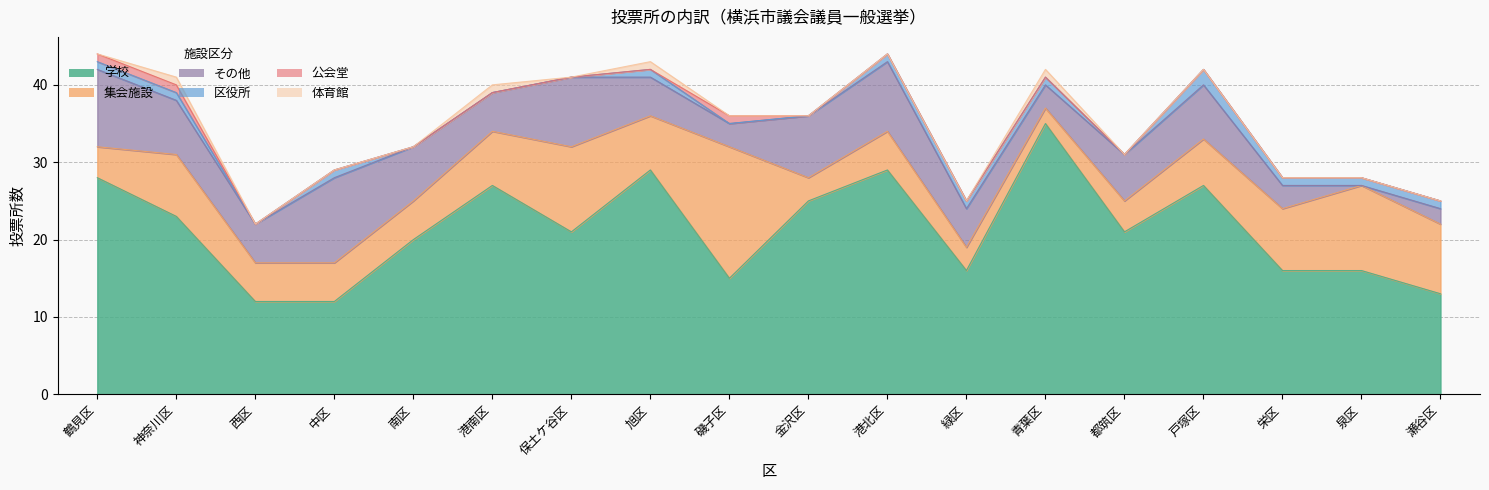

True or false: 体育館 and 区役所 cross at least once.

False